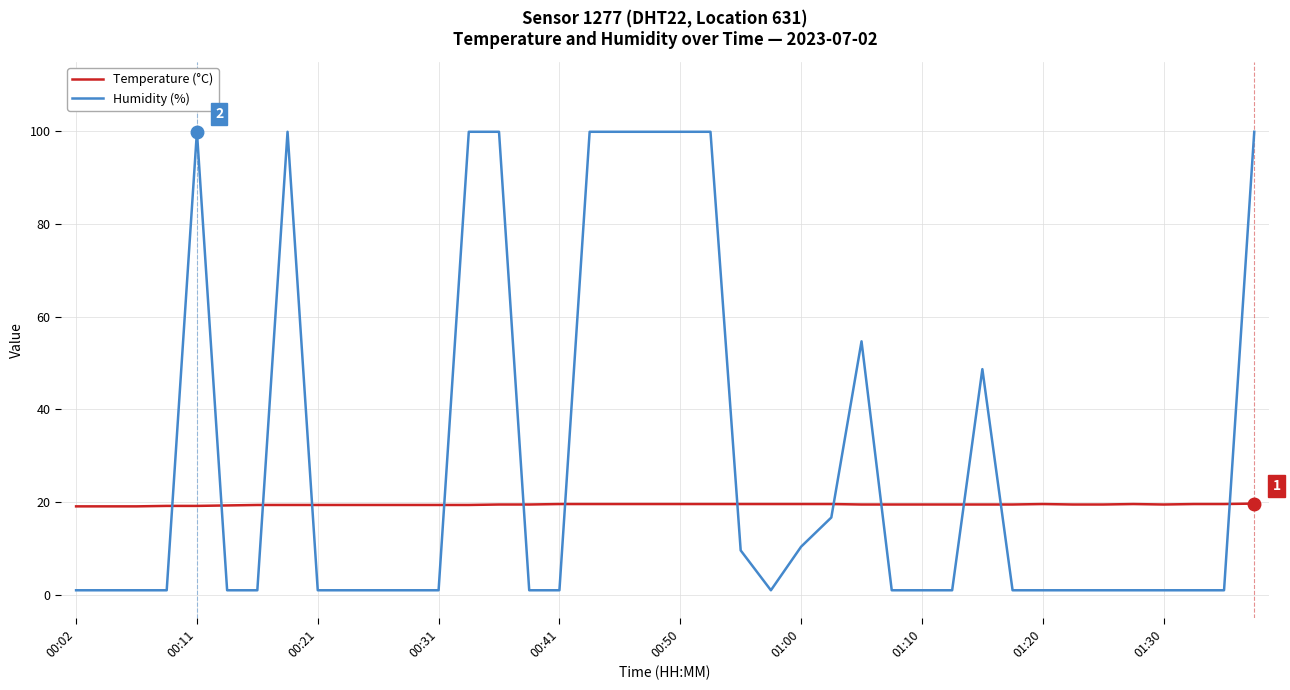

What is the maximum value shown in the chart?

99.9